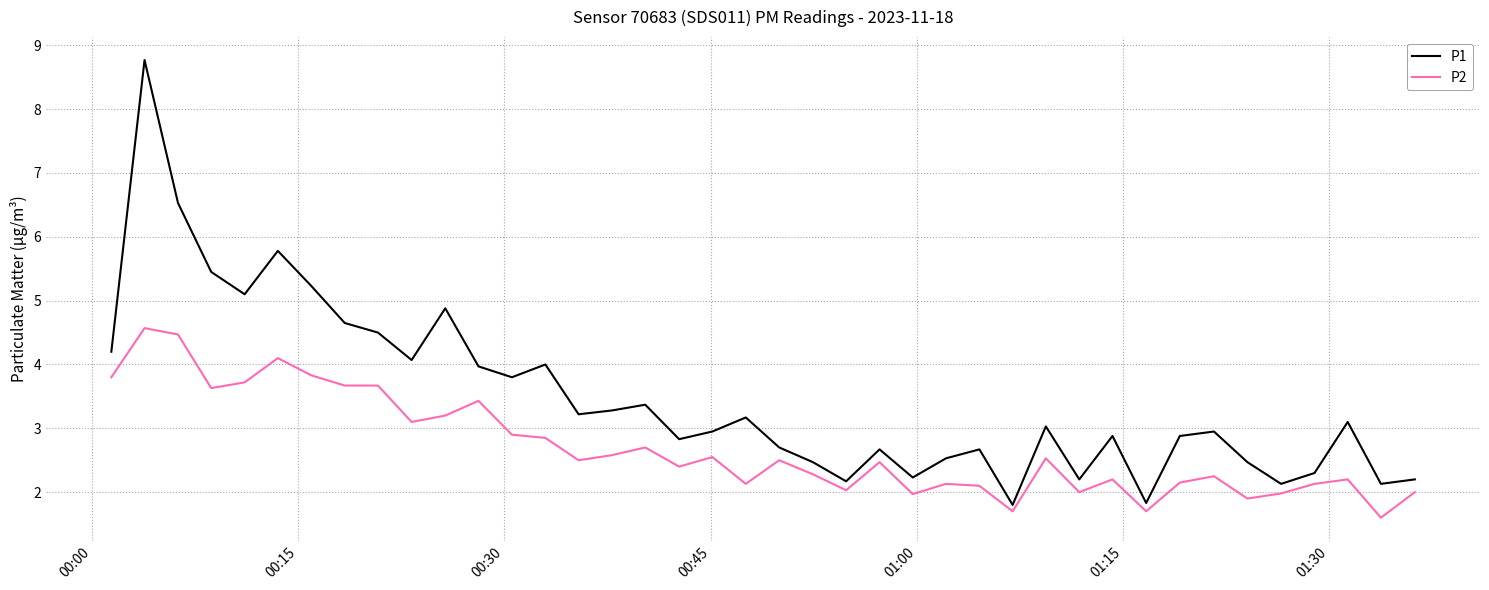

True or false: P1 and P2 cross at least once.

False